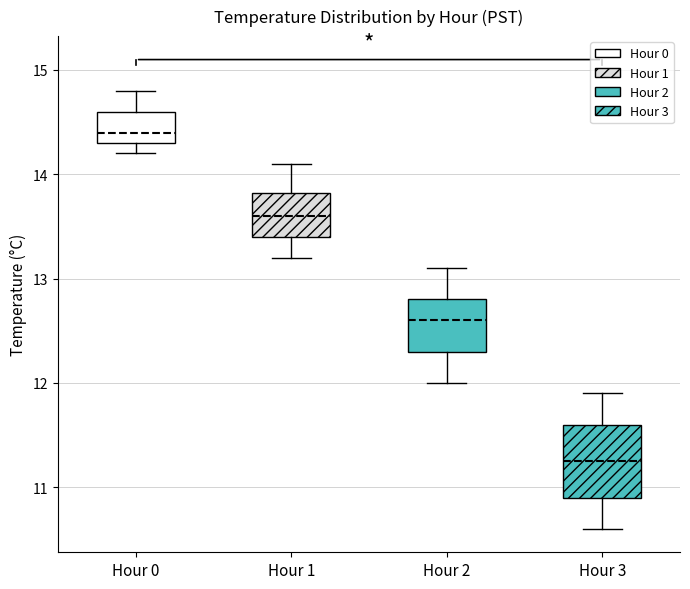

Reading left to right, read every box against the y-axis: the position of its median line, the range the box covers, and the ends of its whiskers. The values are not printed on the chart, so give them approximately, as read against the axis.

Hour 0: median 14.4, box 14.3 to 14.6, whiskers 14.2 to 14.8
Hour 1: median 13.6, box 13.4 to 13.8, whiskers 13.2 to 14.1
Hour 2: median 12.6, box 12.3 to 12.8, whiskers 12.0 to 13.1
Hour 3: median 11.3, box 10.9 to 11.6, whiskers 10.6 to 11.9